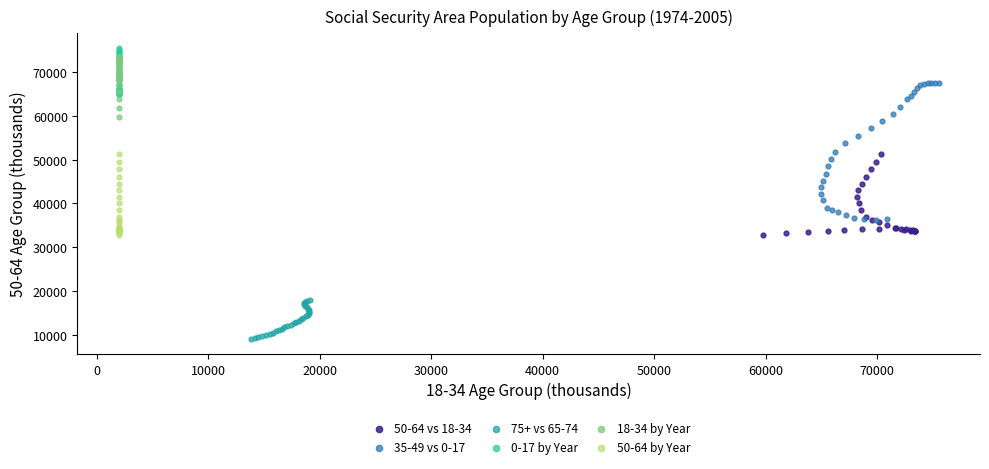

Which series reaches the minimum Y coordinate?

75+ vs 65-74